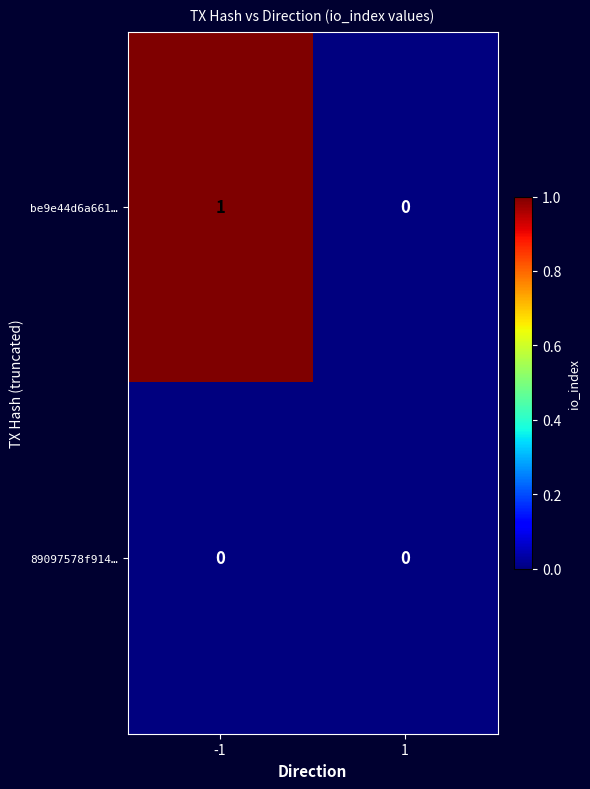

Reading right to left, extract all data points from this chart.

be9e44d6a661…: 0	1
89097578f914…: 0	0